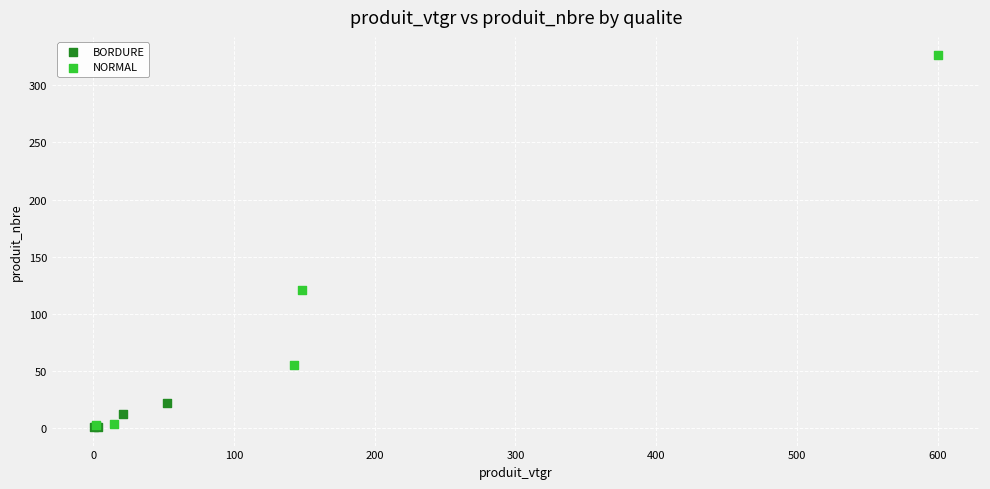

Which series has the widest spread of Y values?

NORMAL